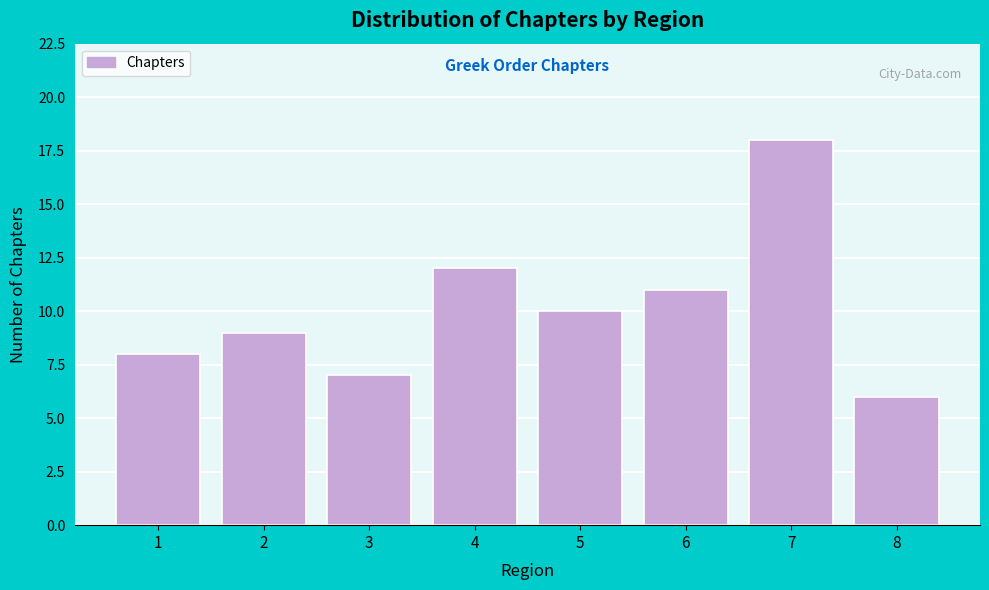

Reading right to left, extract all data points from this chart.

6	18	11	10	12	7	9	8